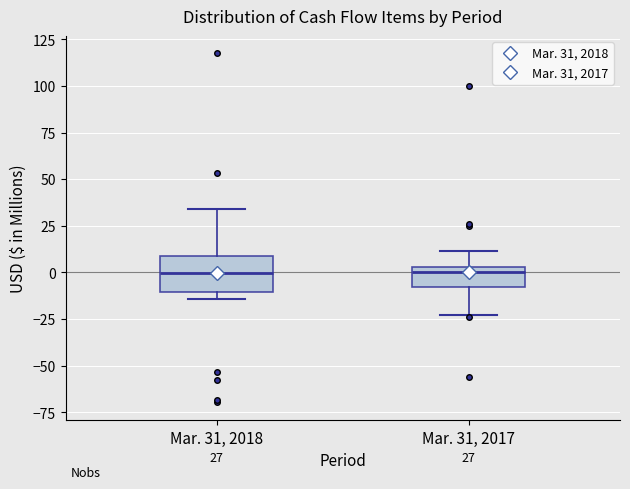

Comparing the boxes themselves (not the whiskers), which one is the tallest?

Mar. 31, 2018